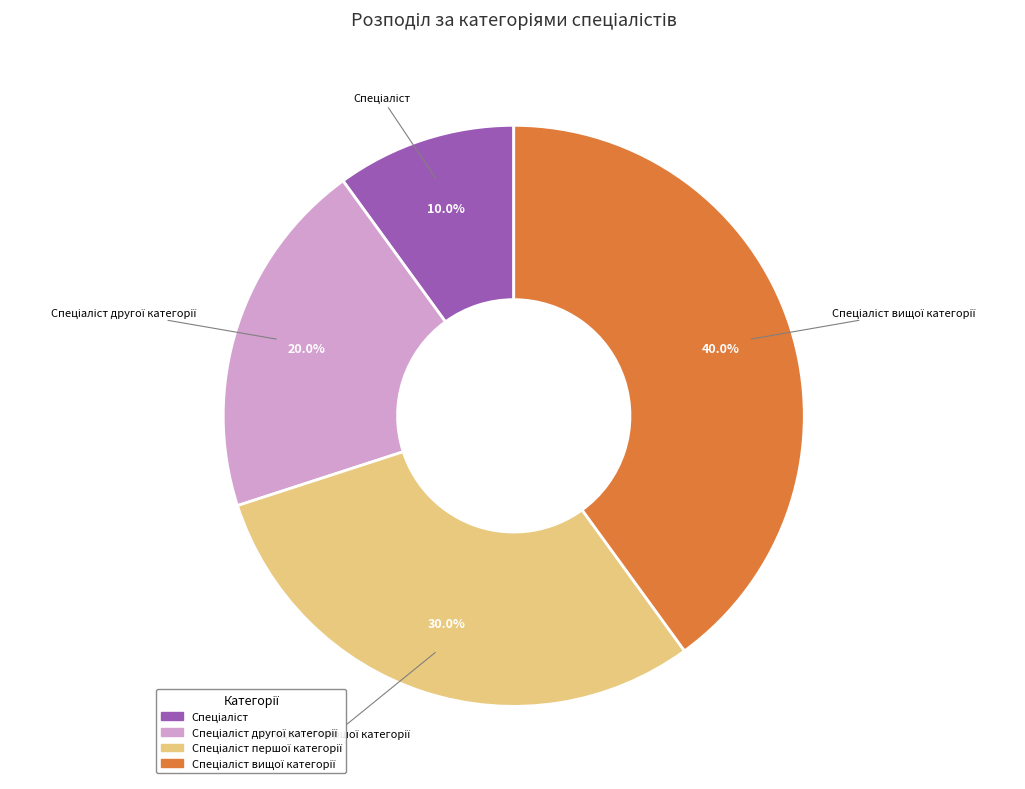

Does any single category account for the majority?

No